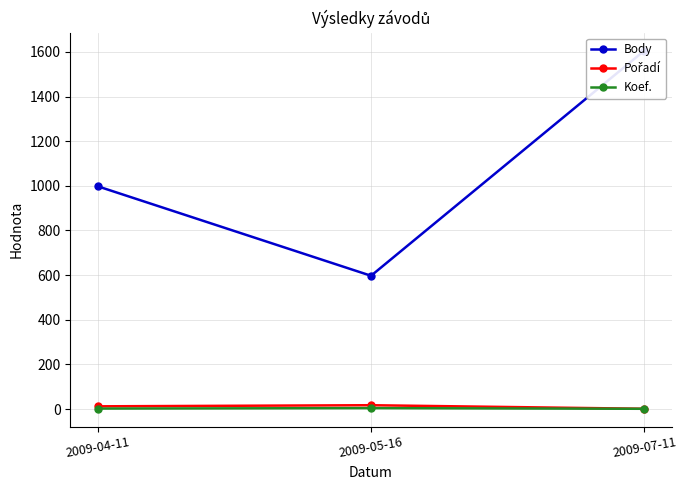

How many values in the Body series are below 998?

1